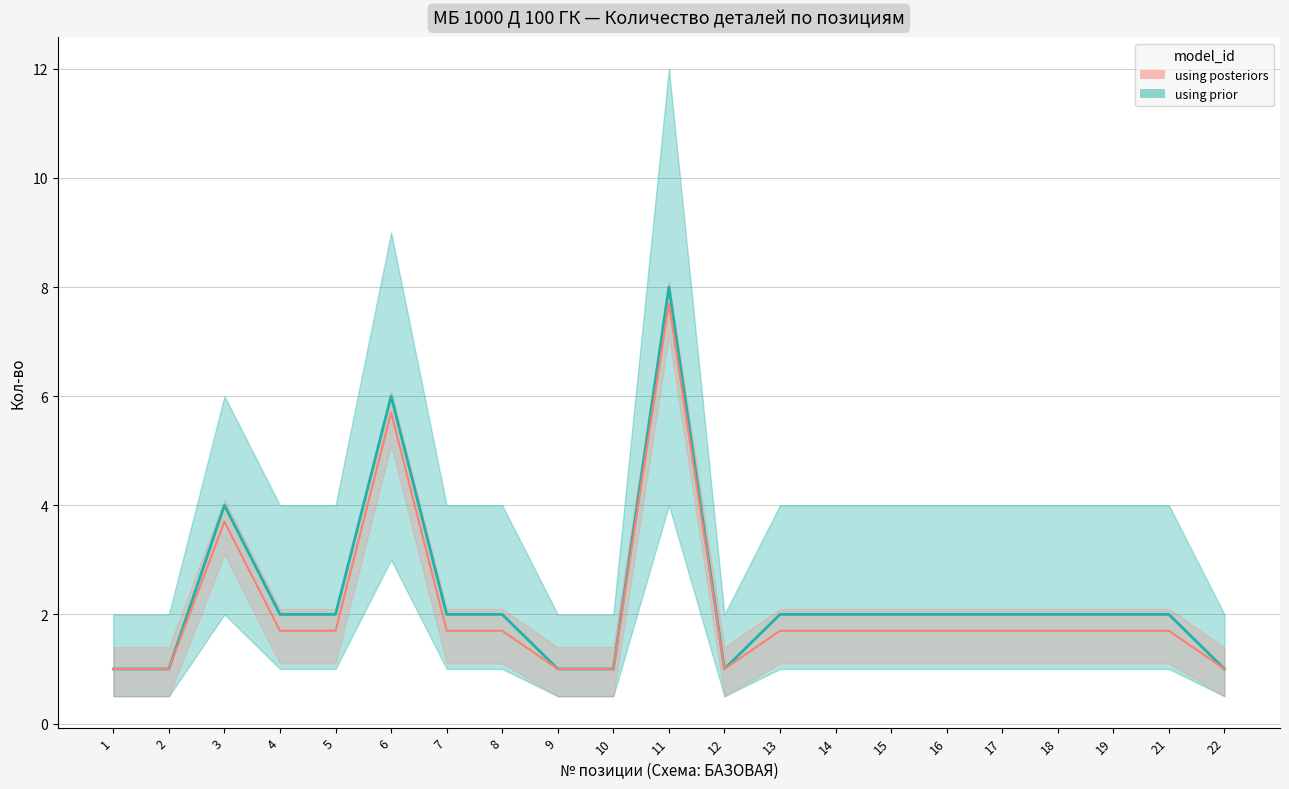

At which category does the chart reach its peak across all series?

11